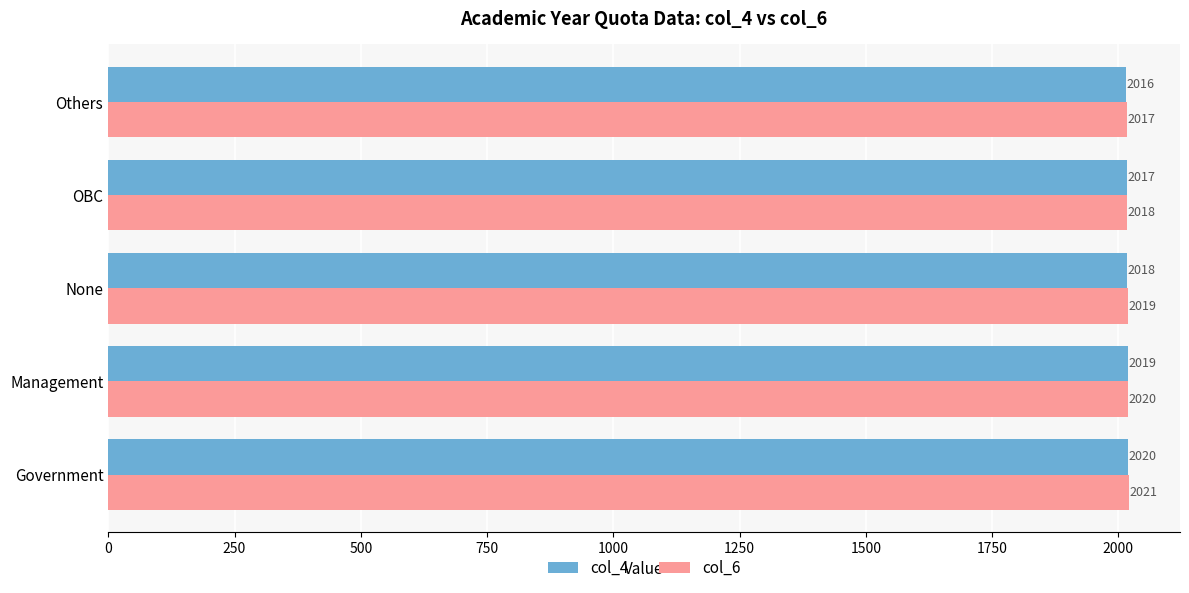

At how many categories does at least one series exceed 2016?

5